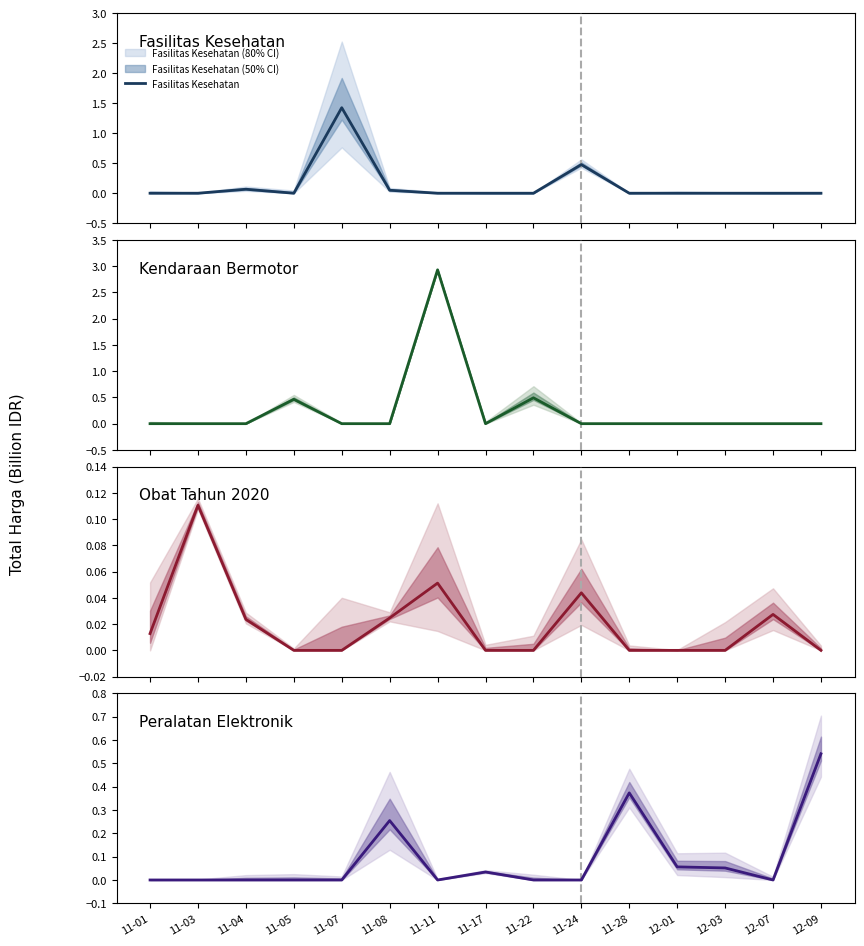

How many distinct data groups are displayed?

4